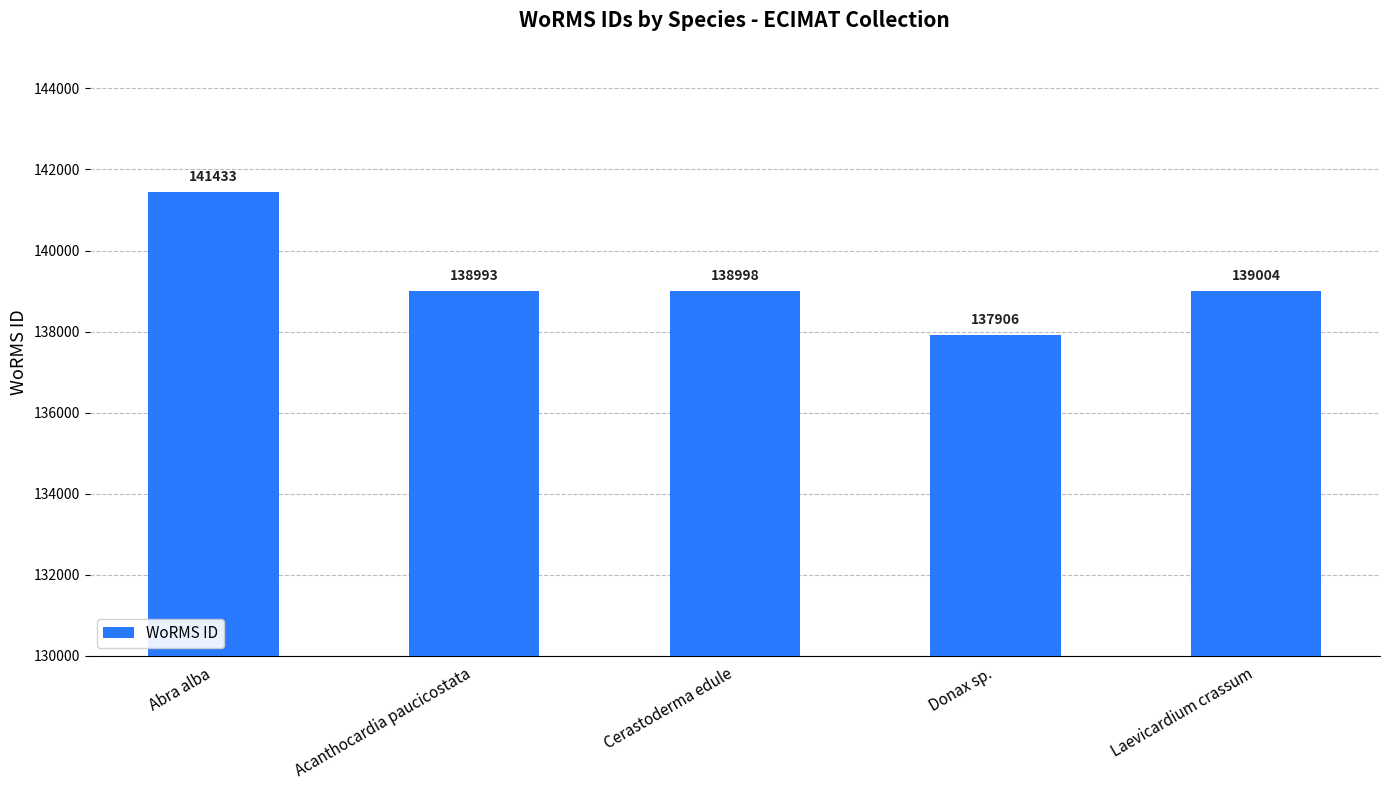

The value at Cerastoderma edule is 138998. True or false?

True